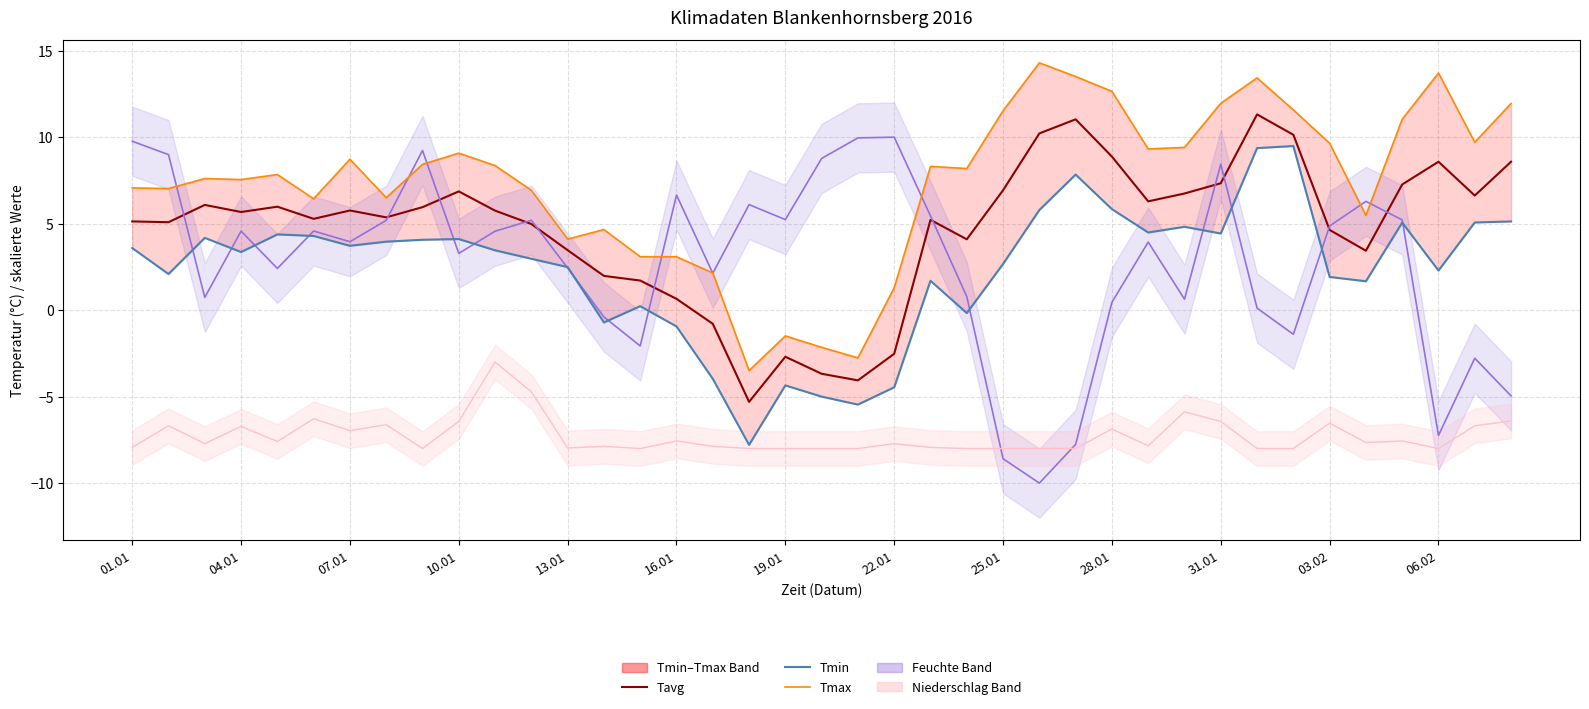

What is the smallest value displayed?

-10.0